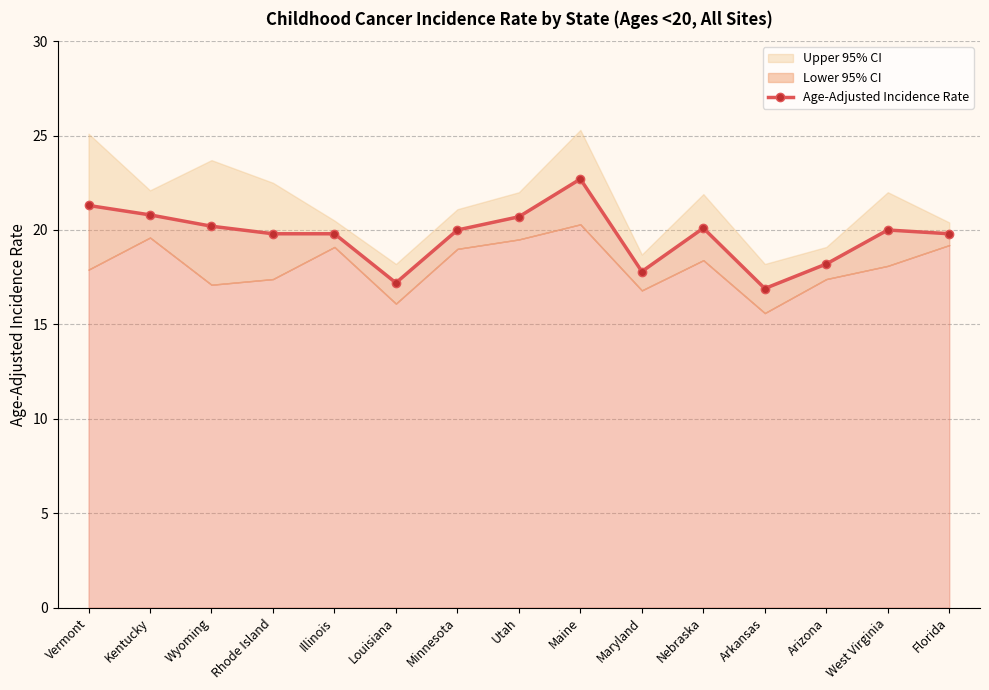

What is the smallest value displayed?

16.9